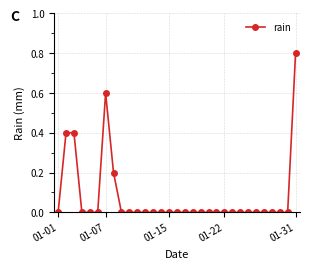

Does the chart have visible grid lines?

Yes